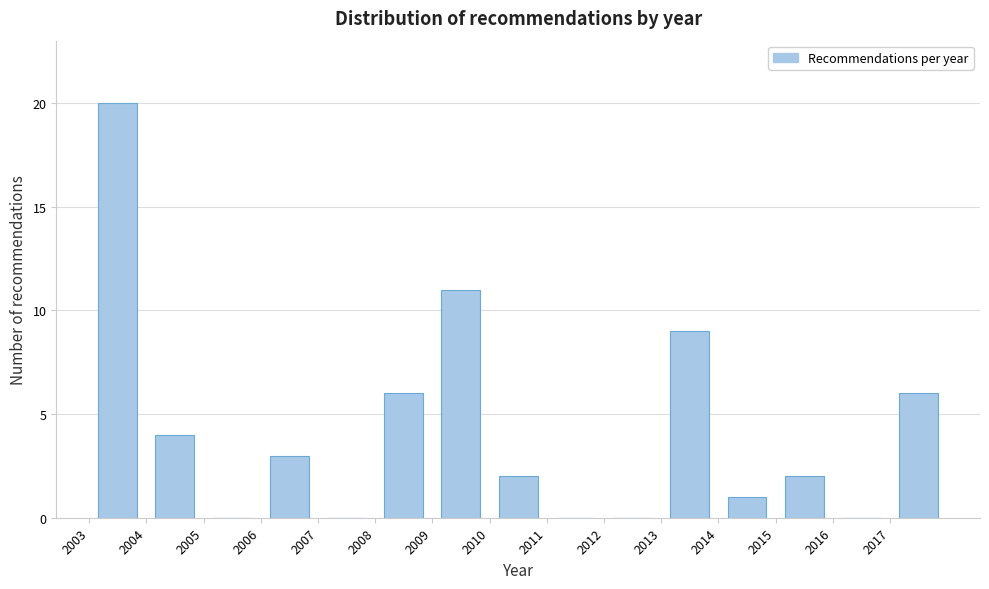

Which range on the x-axis has the tallest bar?

2003 to 2004